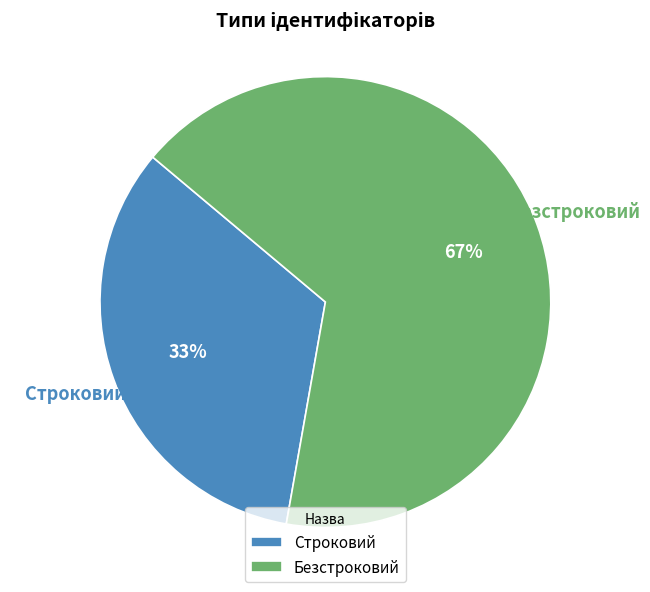

To the nearest percent, what percentage of the pie is Строковий?

33%